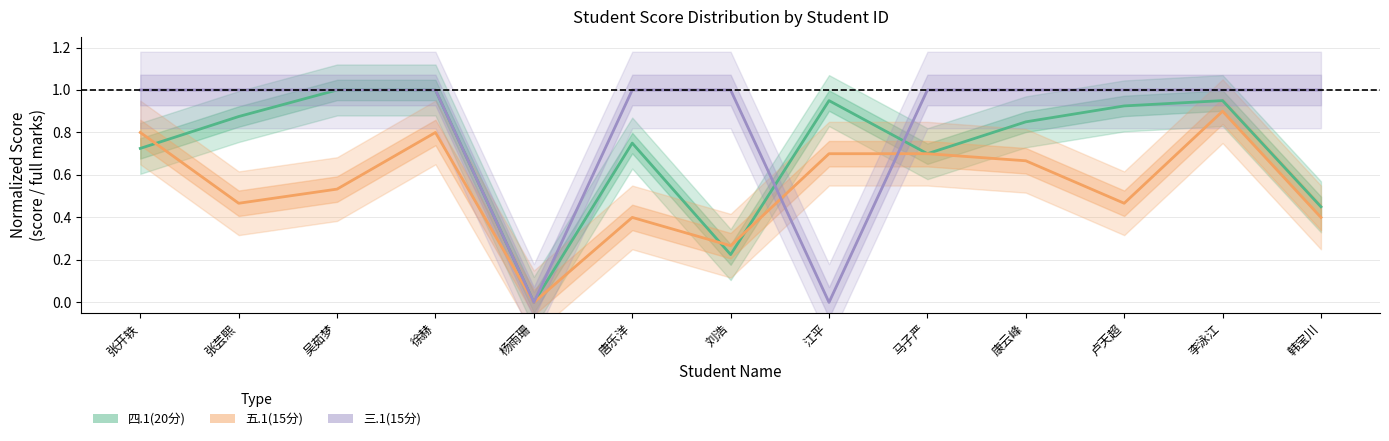

What is the greatest value displayed?

1.0